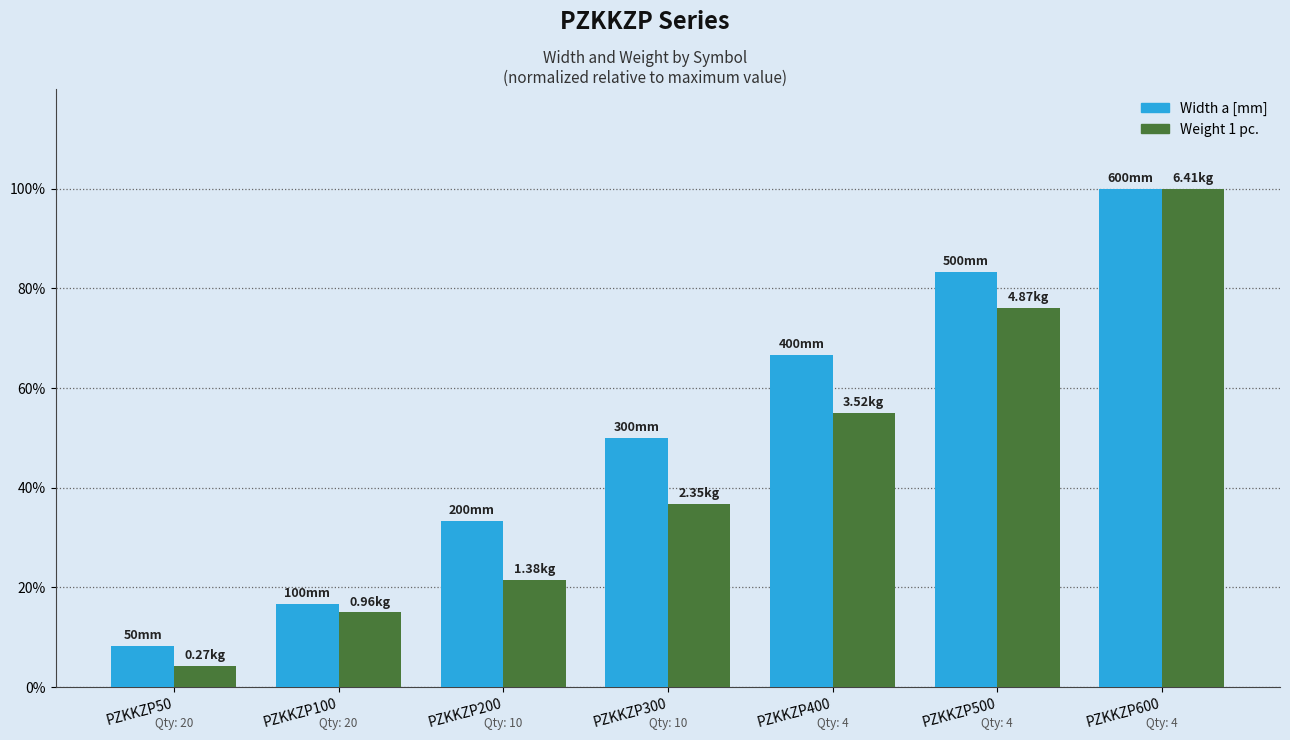

Between PZKKZP400 and PZKKZP500, which series saw the biggest shift?

Weight 1 pc.